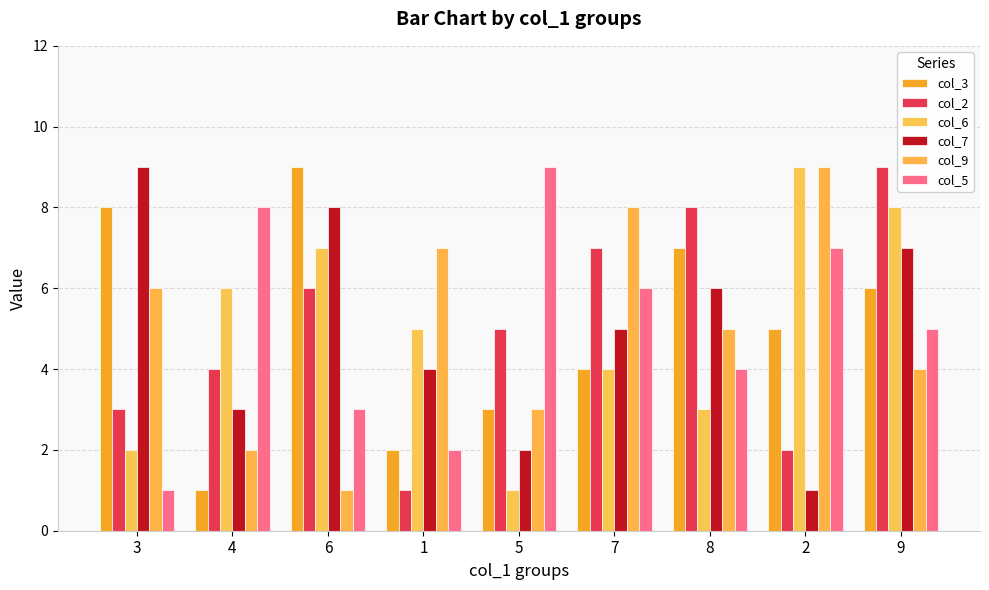

Is the value of col_2 at 2 greater than the value of col_9 at 6?

Yes